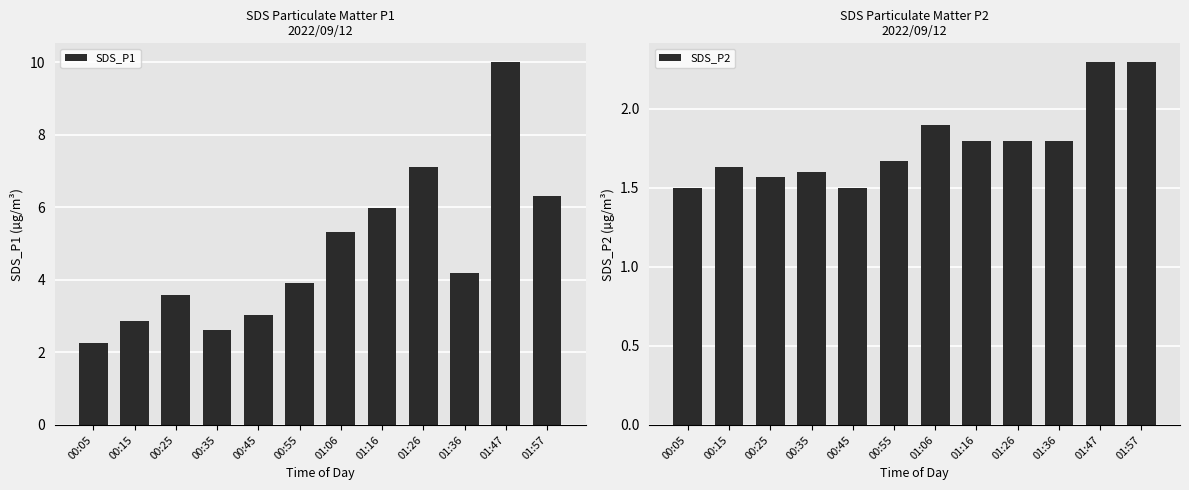

What is the sum of all SDS_P2 values?

21.4